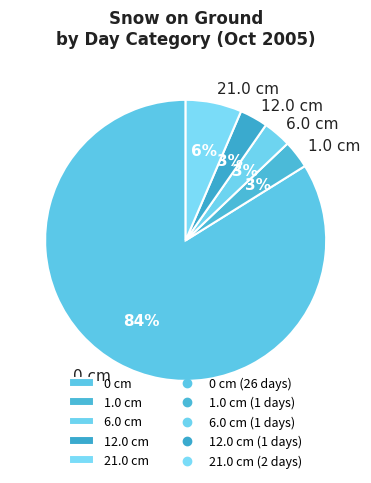

The 1.0 cm slice represents 3% of the pie. True or false?

True